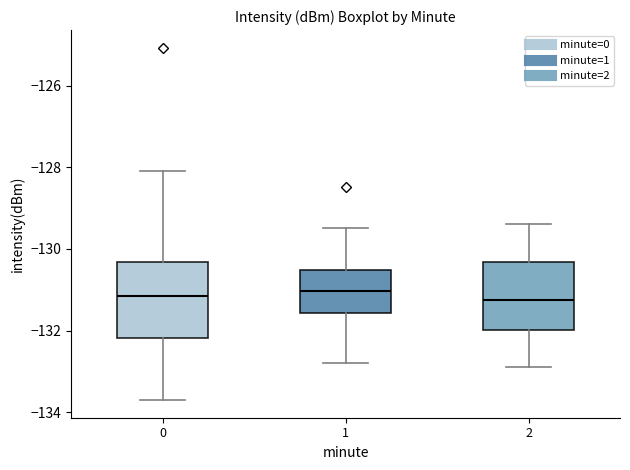

Reading left to right, read every box against the y-axis: the position of its median line, the range the box covers, and the ends of its whiskers. The values are not printed on the chart, so give them approximately, as read against the axis.

0: median -131.2, box -132.2 to -130.4, whiskers -133.8 to -128.2
1: median -131.0, box -131.6 to -130.6, whiskers -132.8 to -129.4
2: median -131.2, box -132.0 to -130.4, whiskers -132.8 to -129.4